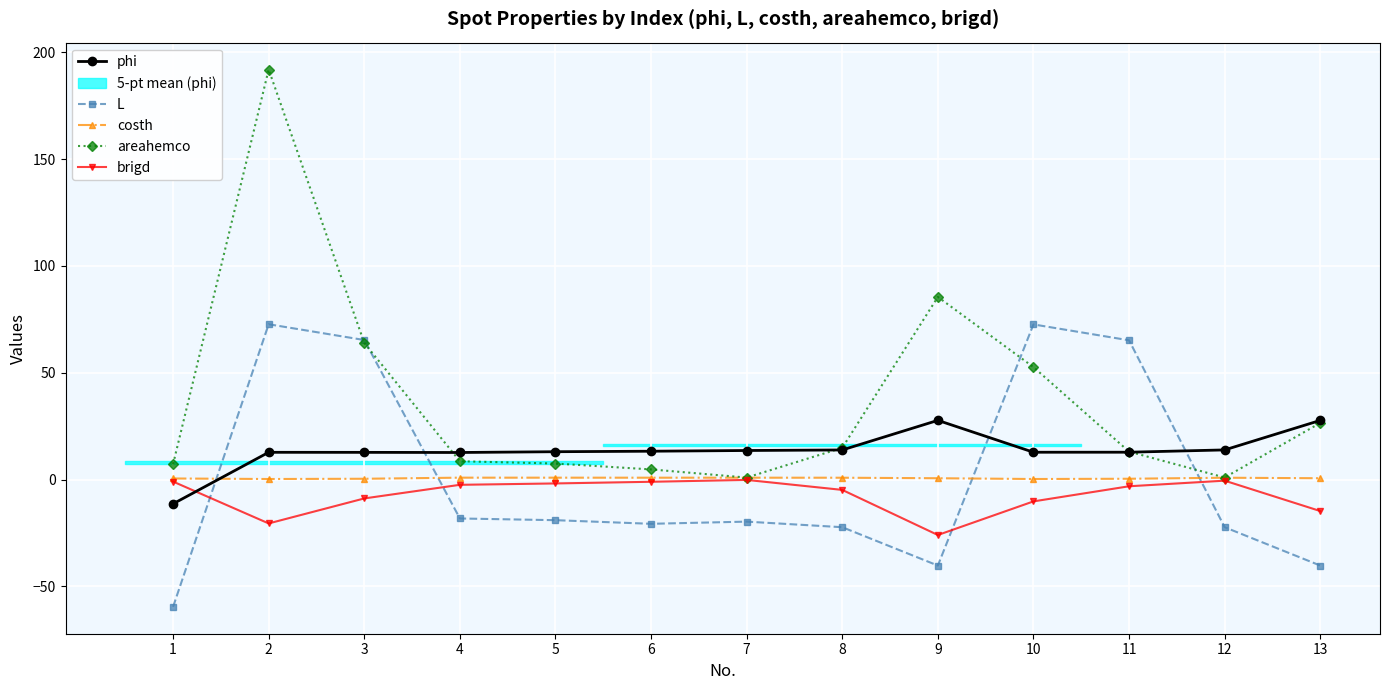

How many values in the areahemco series exceed 13?

7